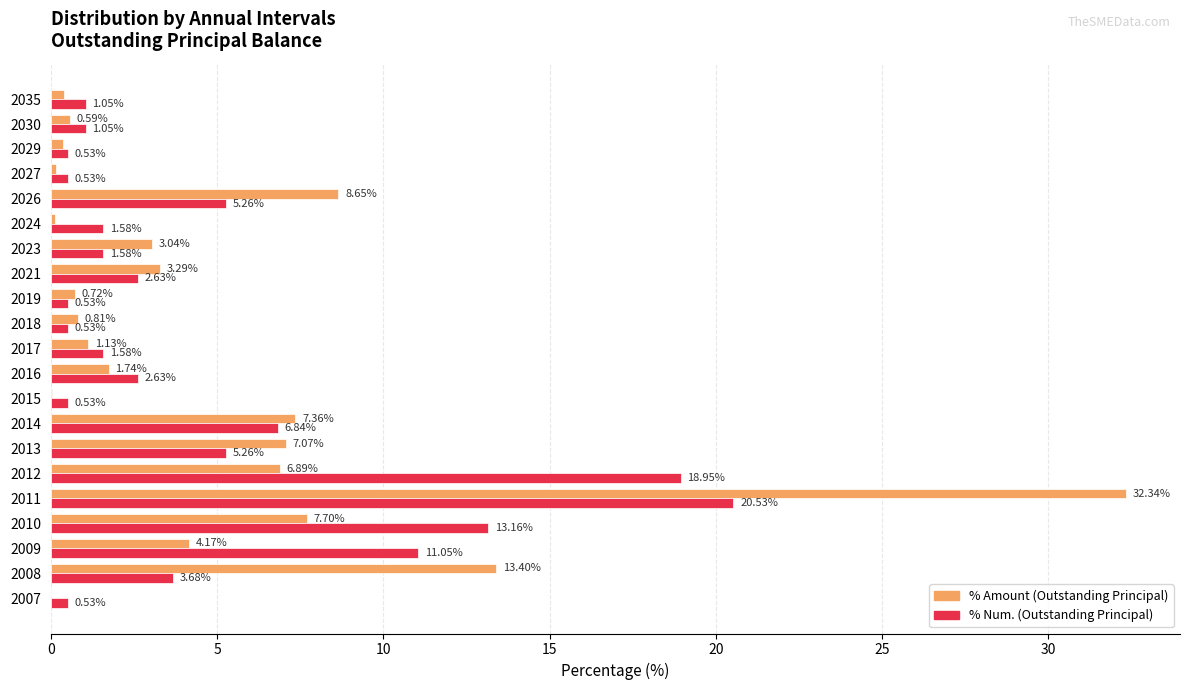

Is the value of % Amount (Outstanding Principal) at 2007 greater than the value of % Num. (Outstanding Principal) at 2023?

No